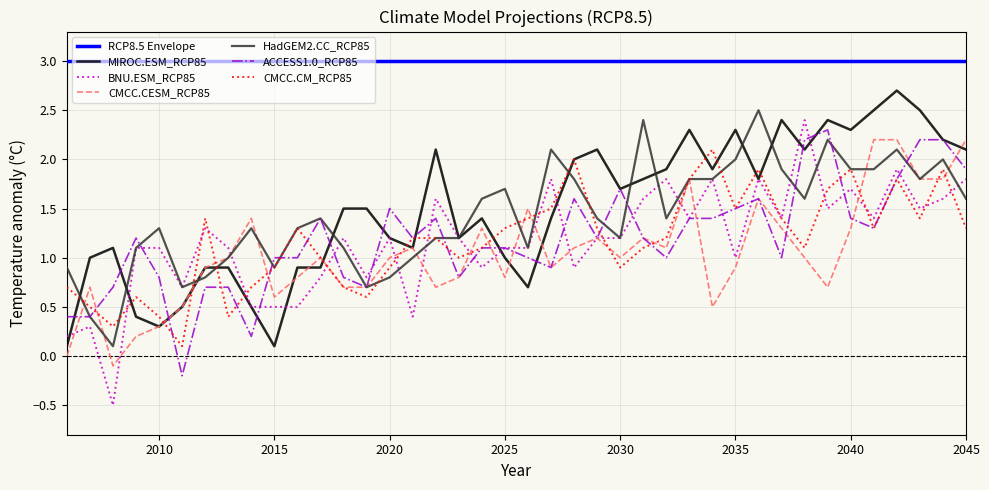

Is it true that HadGEM2.CC_RCP85 equals 1.7 at 2025?

True